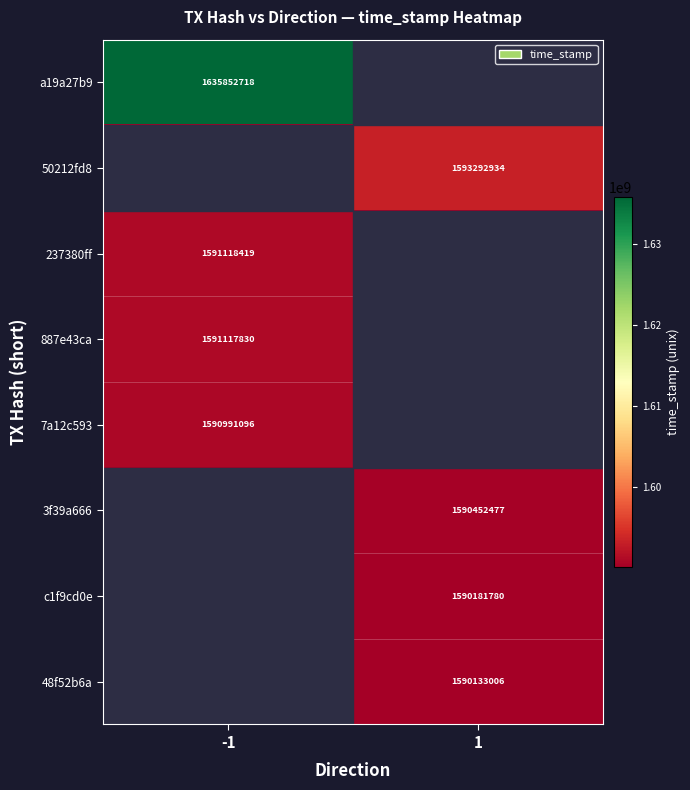

The value of 48f52b6a at 1 is 1590133006. True or false?

True